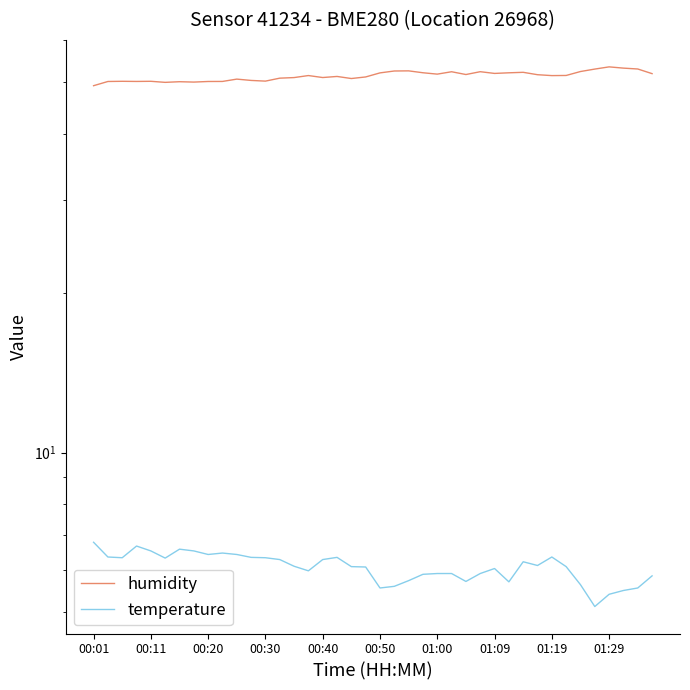

What is the difference between the highest and lowest values at 01:19?

45.1